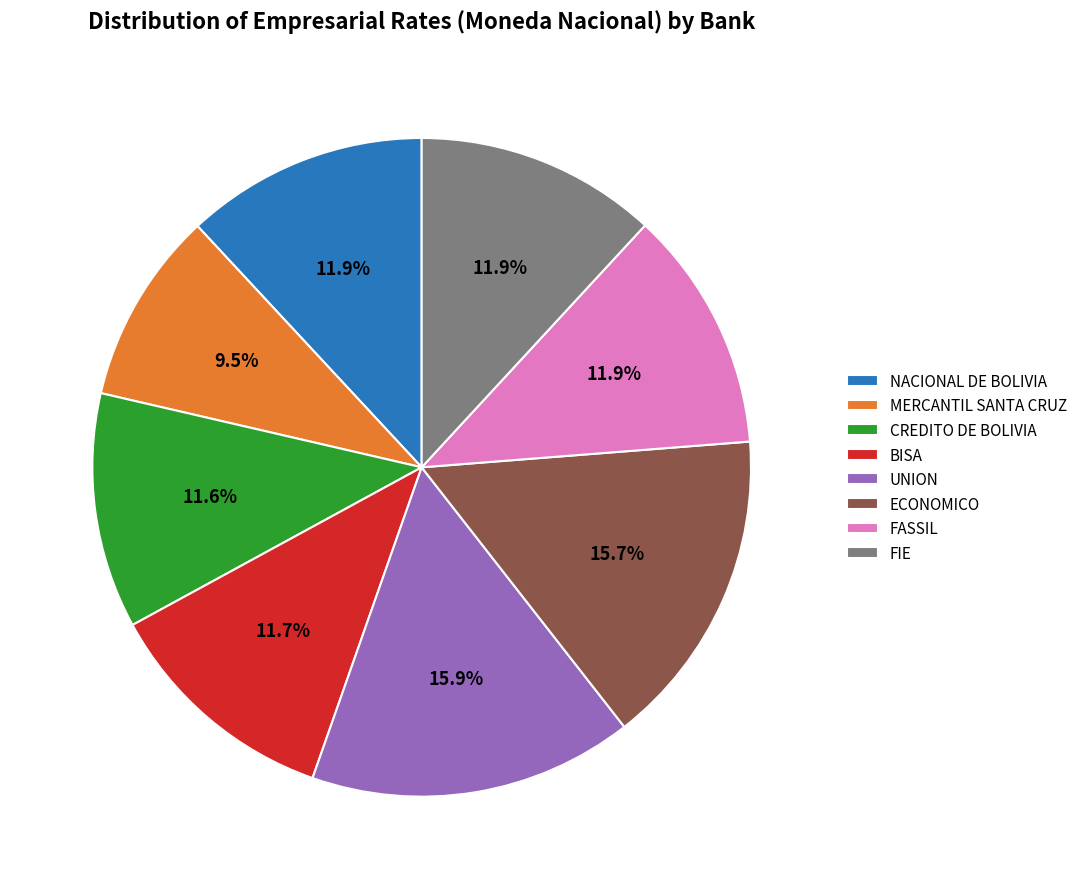

Approximately how many times larger is the value at MERCANTIL SANTA CRUZ compared to NACIONAL DE BOLIVIA?

0.8